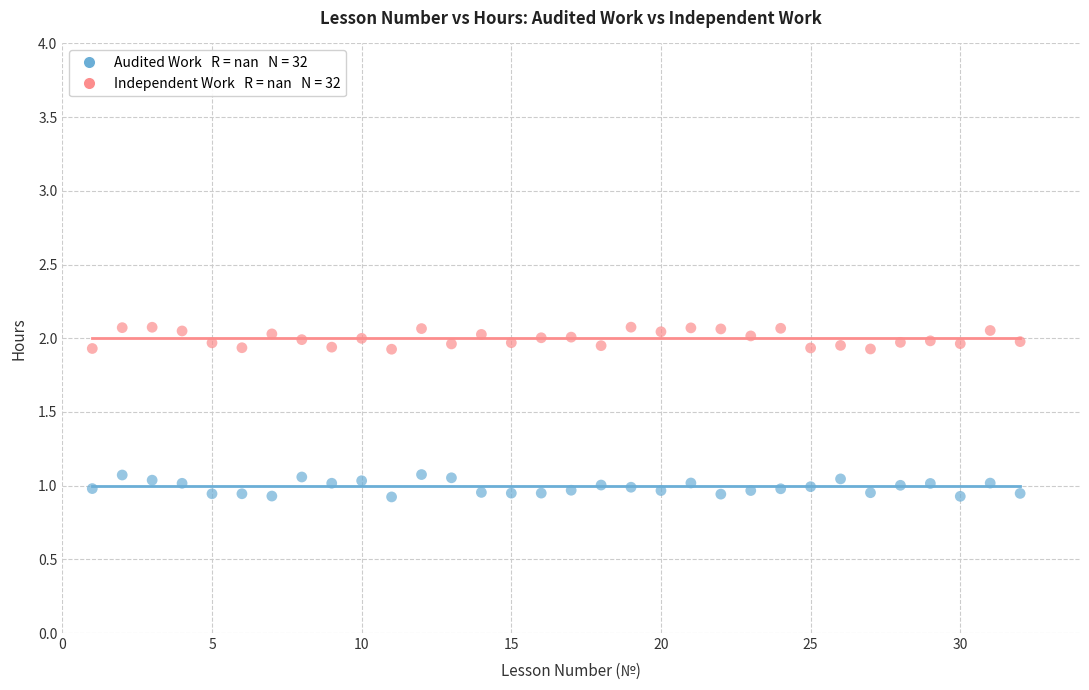

Across all data points, what is the range of Y values (max minus min)?

1.2